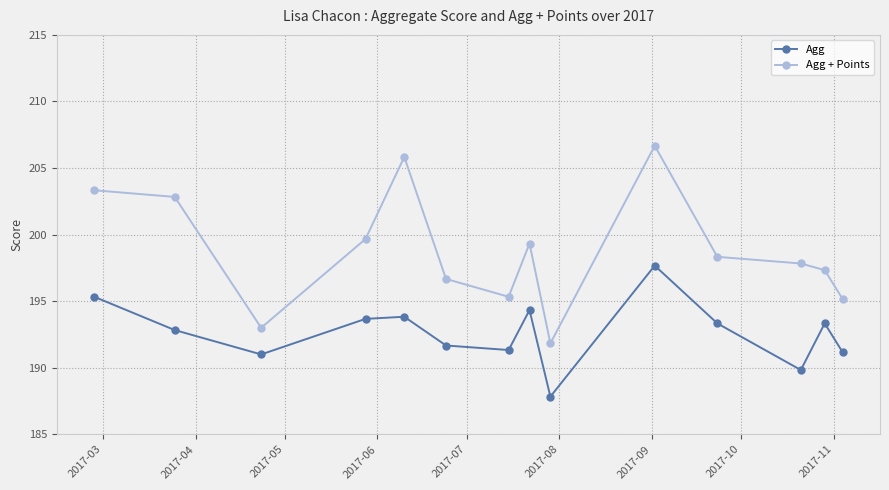

True or false: Agg and Agg + Points cross at least once.

False